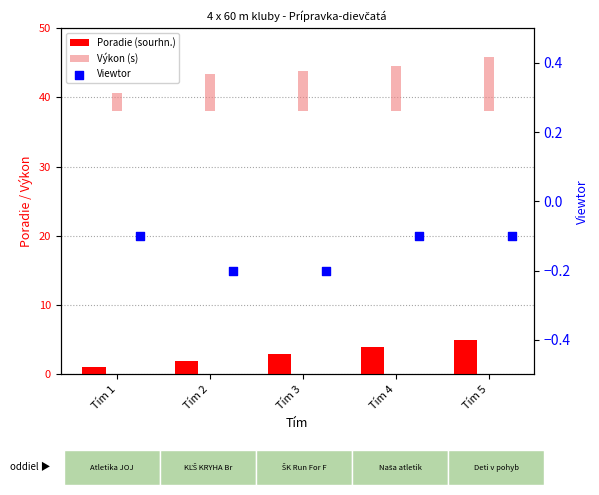

Which series has the largest Y range (max minus min)?

Výkon (s)